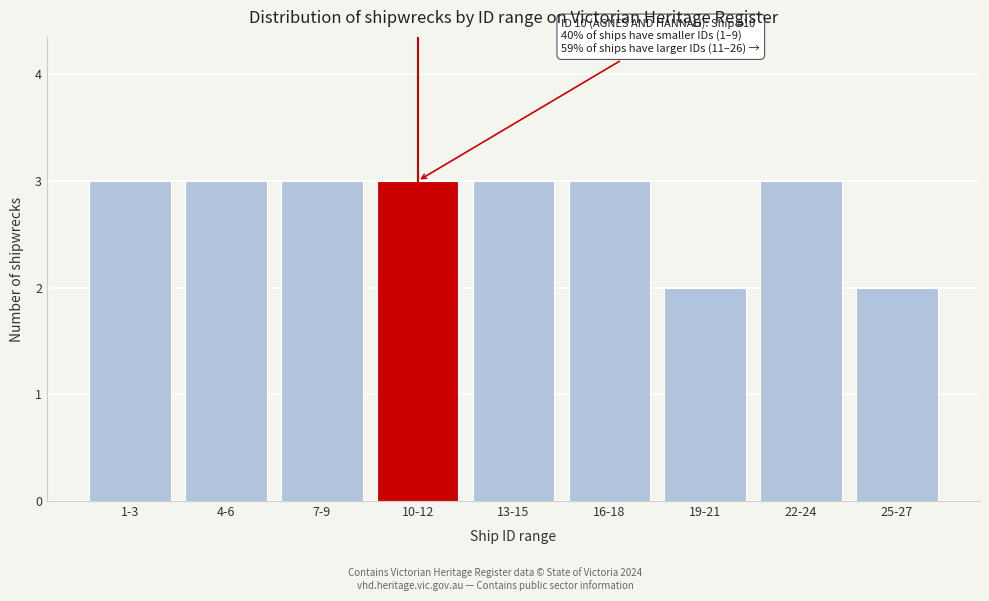

Reading right to left, what are all the values shown in this chart?

2	3	2	3	3	3	3	3	3